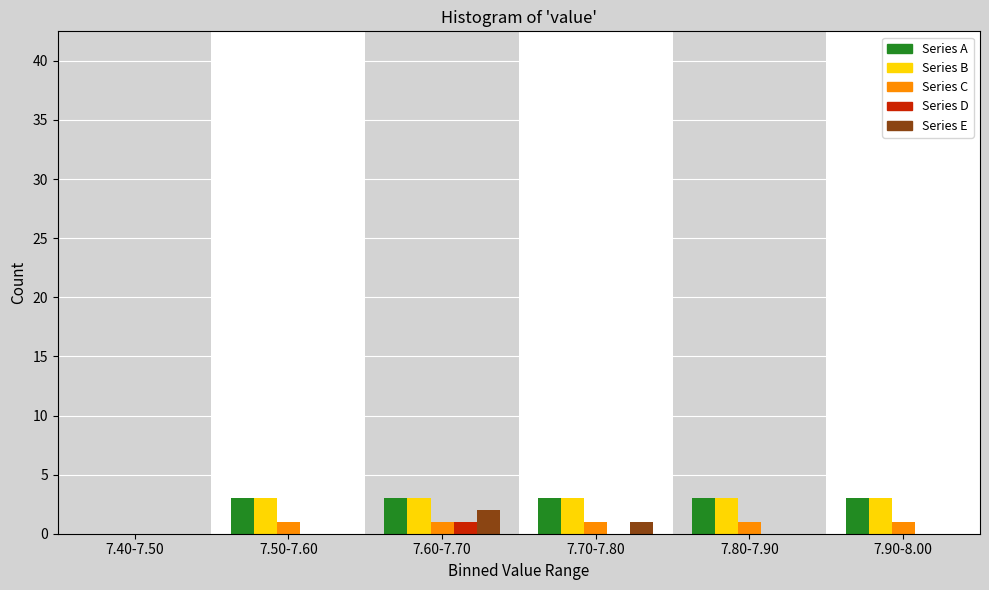

Reading left to right, what are all the values shown in this chart?

Series A: 7.40-7.50=0	7.50-7.60=3	7.60-7.70=3	7.70-7.80=3	7.80-7.90=3	7.90-8.00=3
Series B: 7.40-7.50=0	7.50-7.60=3	7.60-7.70=3	7.70-7.80=3	7.80-7.90=3	7.90-8.00=3
Series C: 7.40-7.50=0	7.50-7.60=1	7.60-7.70=1	7.70-7.80=1	7.80-7.90=1	7.90-8.00=1
Series D: 7.40-7.50=0	7.50-7.60=0	7.60-7.70=1	7.70-7.80=0	7.80-7.90=0	7.90-8.00=0
Series E: 7.40-7.50=0	7.50-7.60=0	7.60-7.70=2	7.70-7.80=1	7.80-7.90=0	7.90-8.00=0